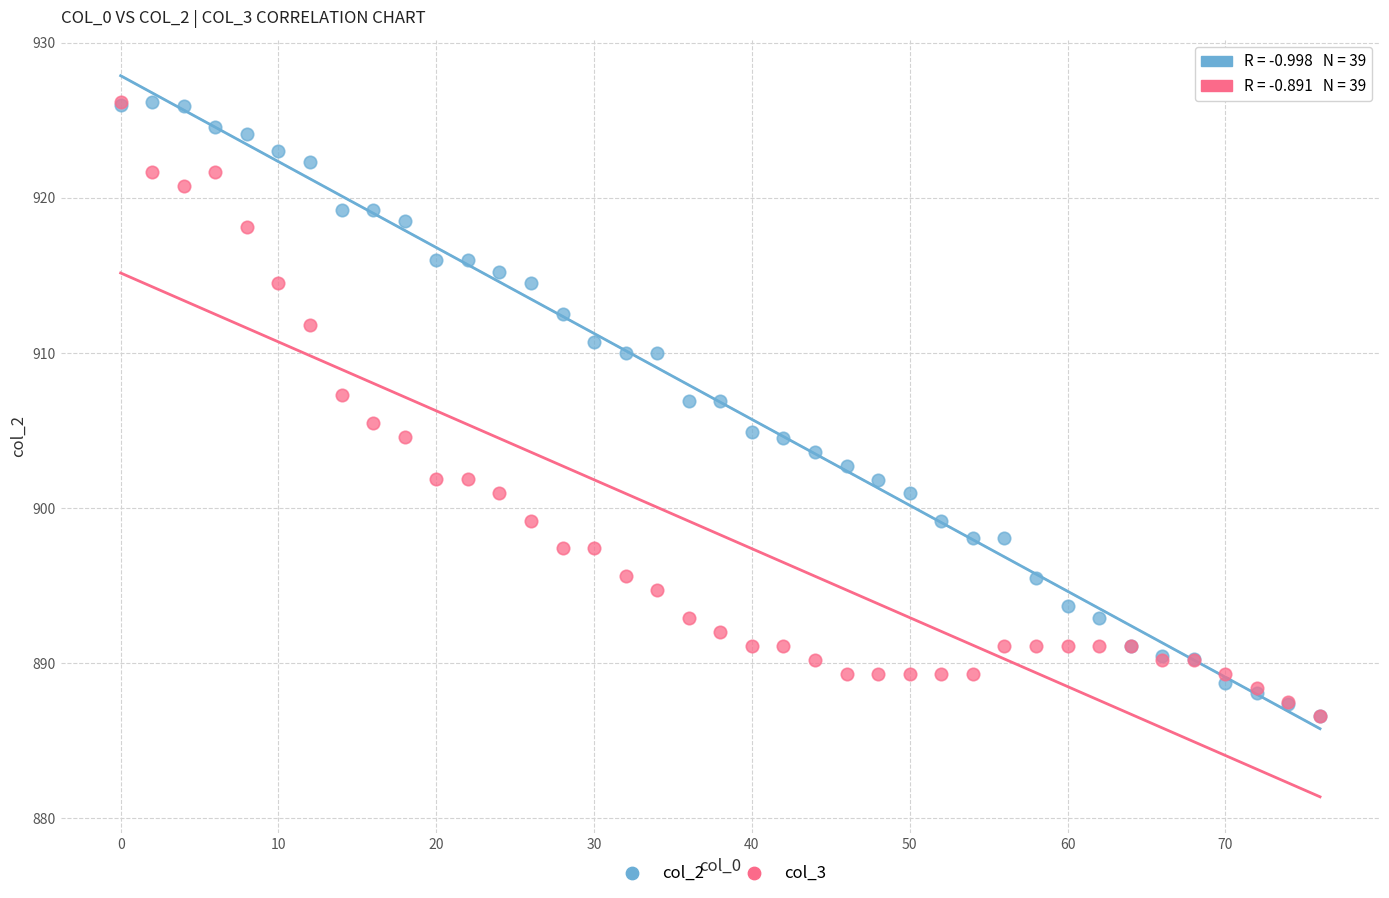

What are all the series names shown in the legend?

col_2, col_3